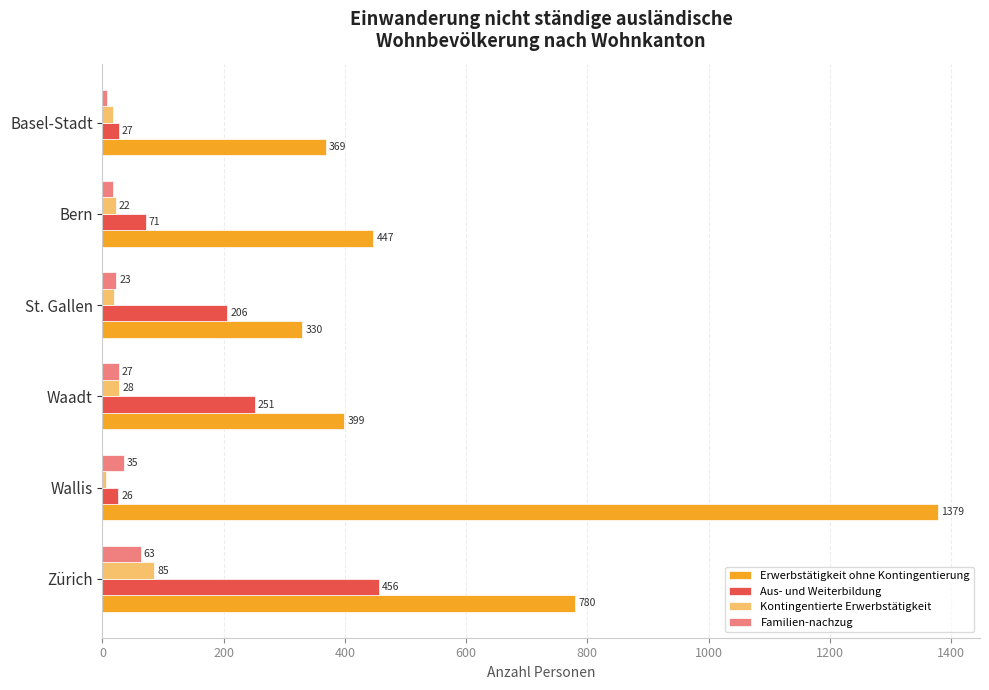

What is the sum of the Erwerbstätigkeit ohne Kontingentierung values at St. Gallen and Zürich?

1110